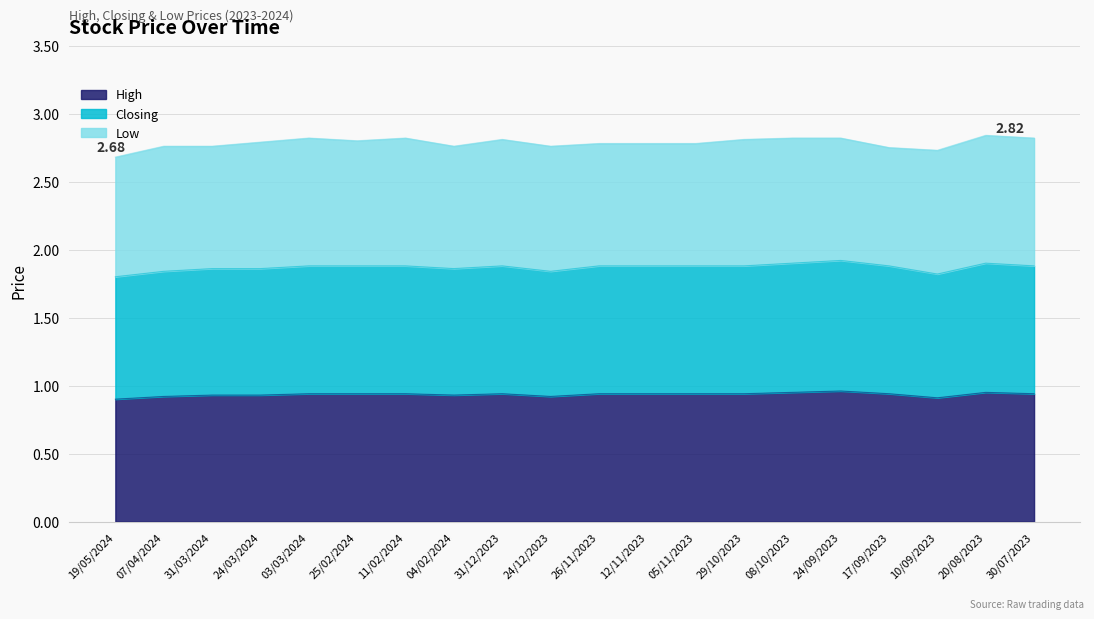

Does the chart have visible grid lines?

Yes